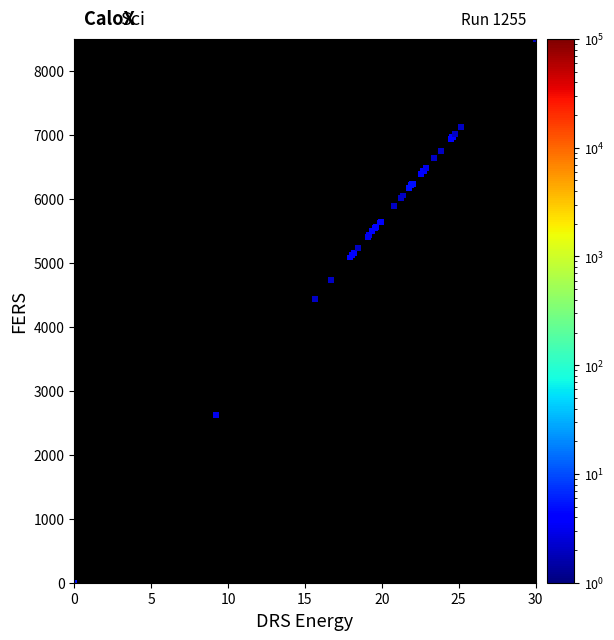

What Y value in the scatter plot is closest to 4250?

4432.1